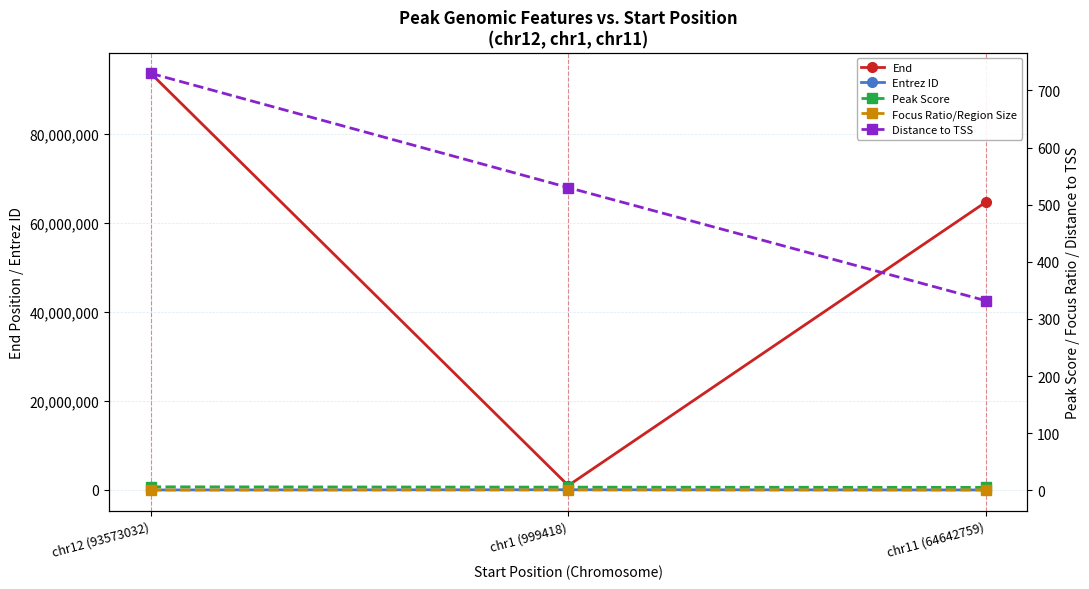

What is the sum of the Focus Ratio/Region Size values at chr11 (64642759) and chr1 (999418)?

1.2